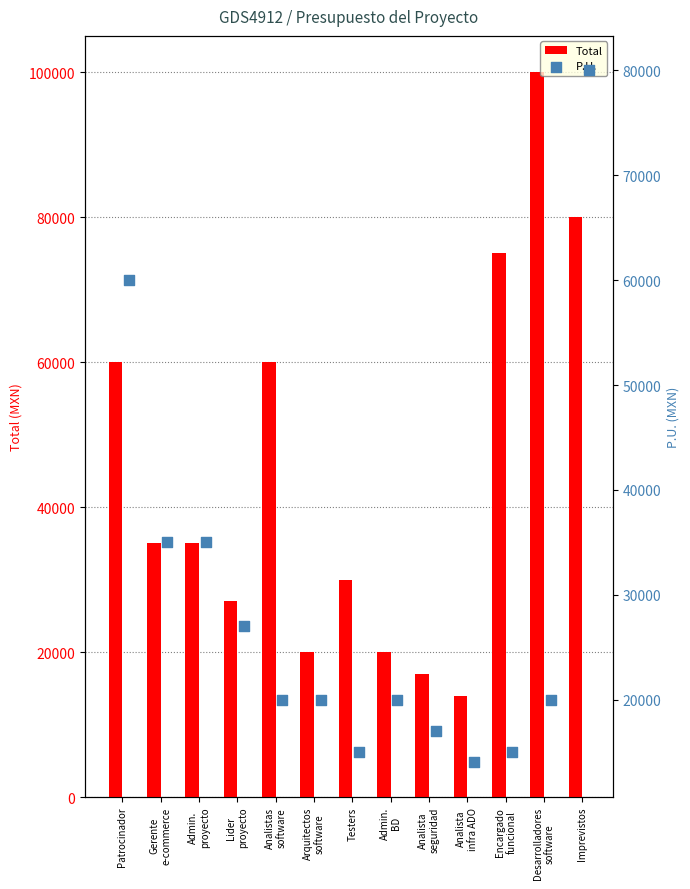

Which series has the widest spread of Y values?

Total